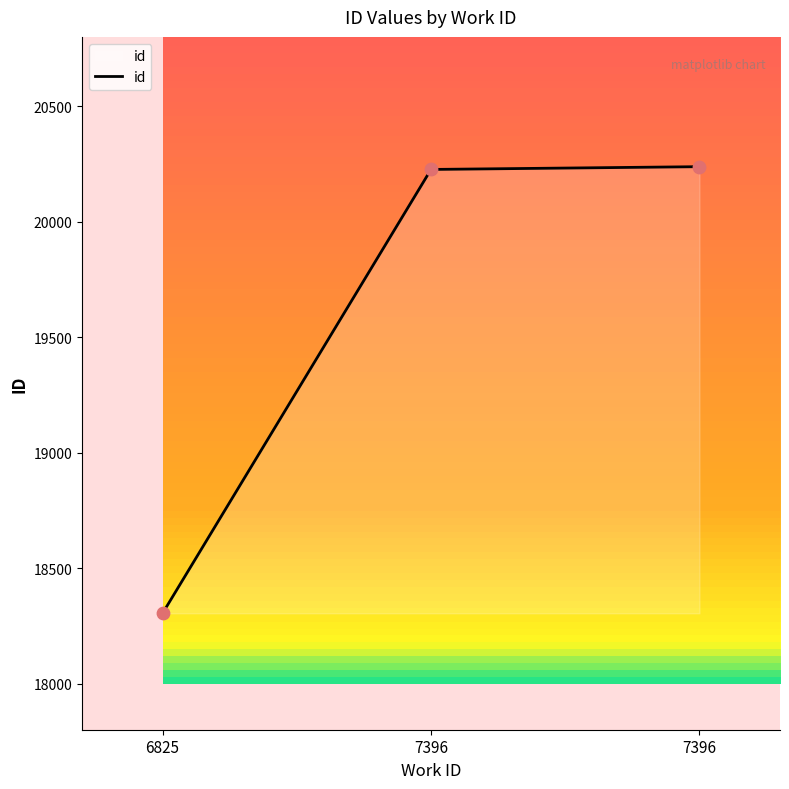

What is the change in value from 6825 to 7396?

+1934